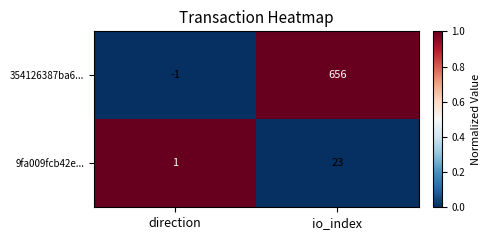

What is the maximum value shown in the chart?

656